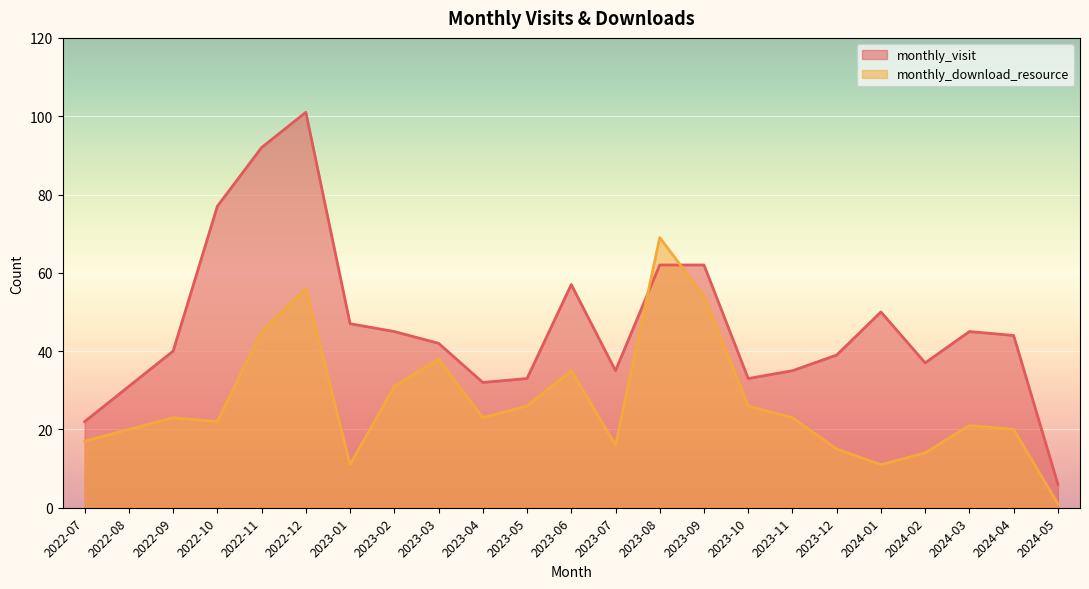

How many values in the monthly_visit series exceed 42?

11